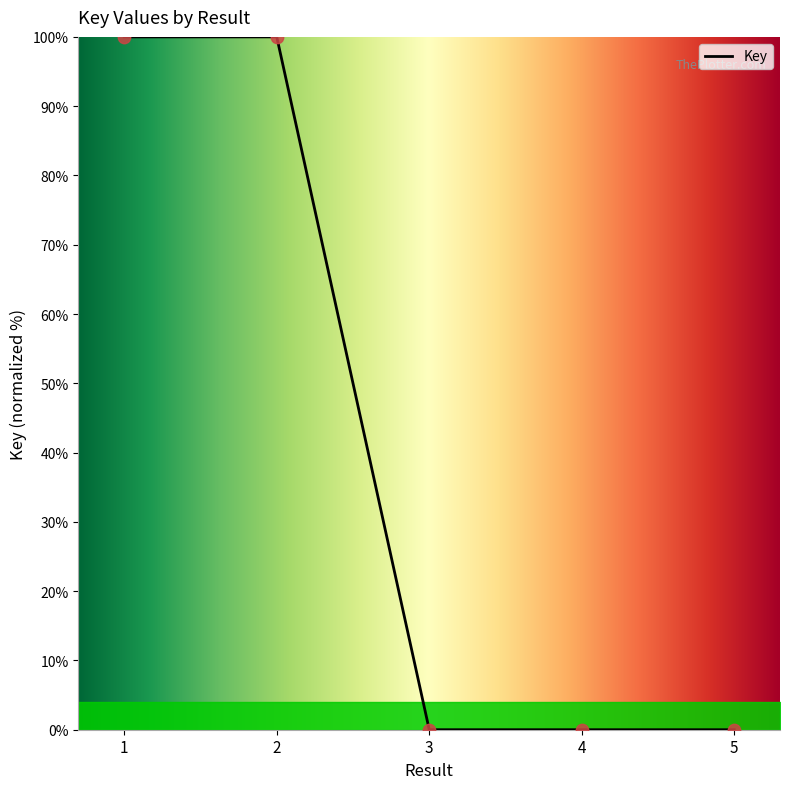

Which has a higher value, 2 or 5?

2